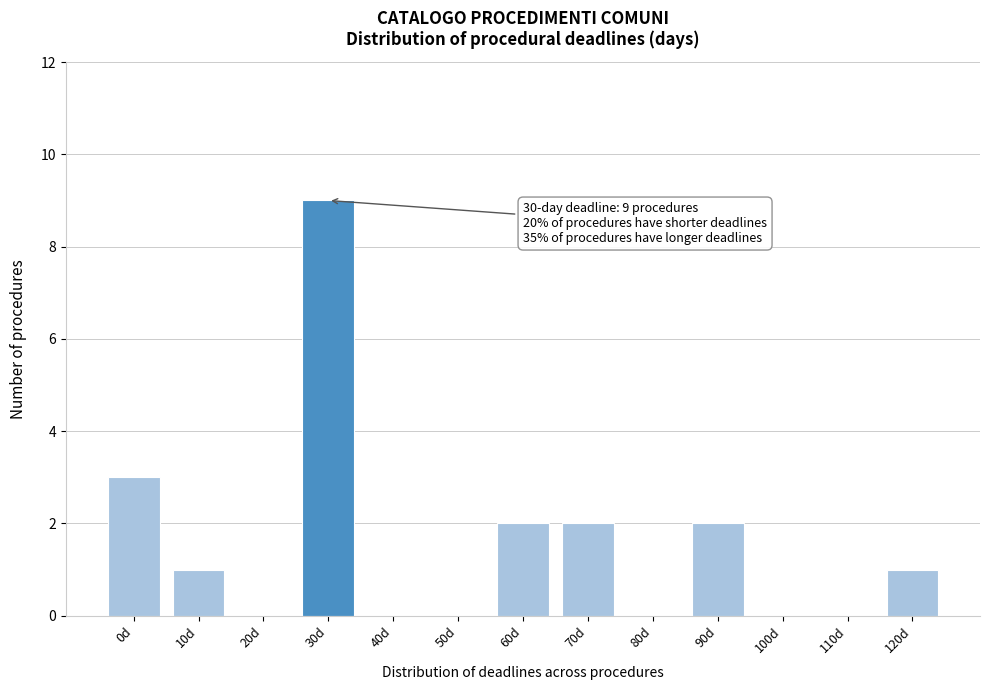

Reading left to right, extract all data points from this chart.

0d=3	10d=1	20d=0	30d=9	40d=0	50d=0	60d=2	70d=2	80d=0	90d=2	100d=0	110d=0	120d=1